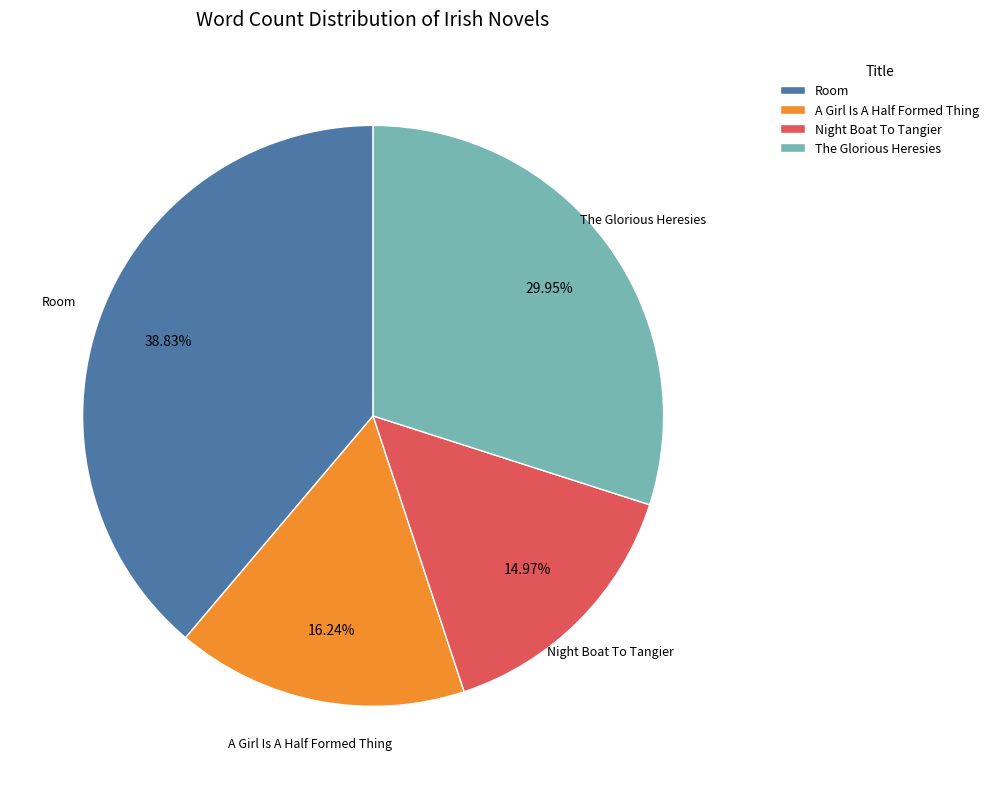

Is the sum of A Girl Is A Half Formed Thing and Night Boat To Tangier greater than half?

No